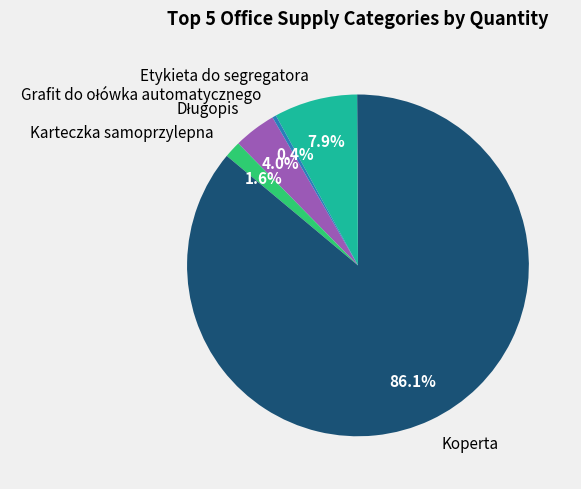

How many slices are in this pie chart?

5